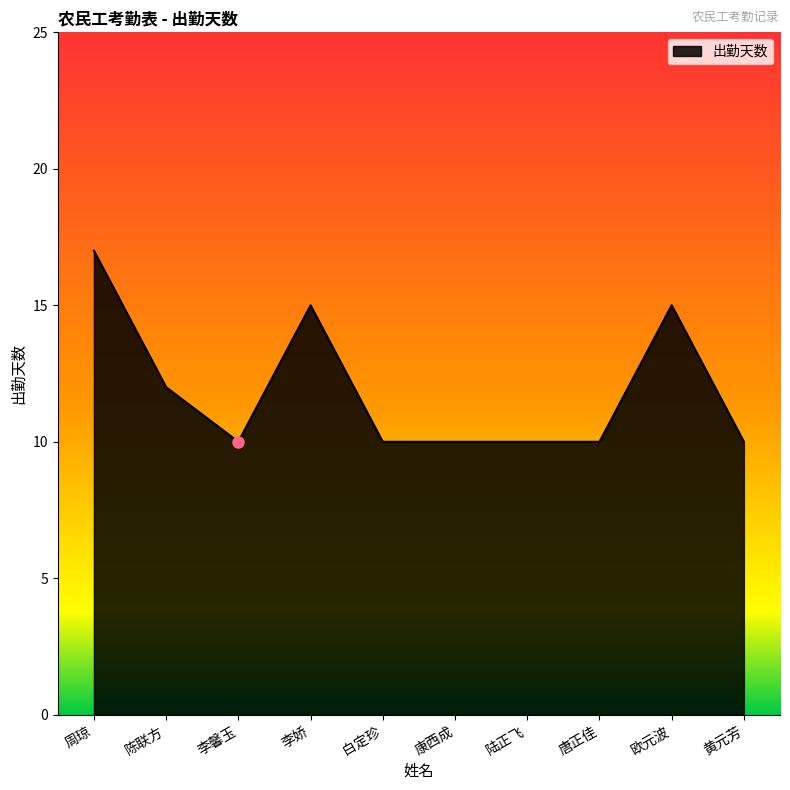

The chart shows a value of 14 at 陆正飞. True or false?

False